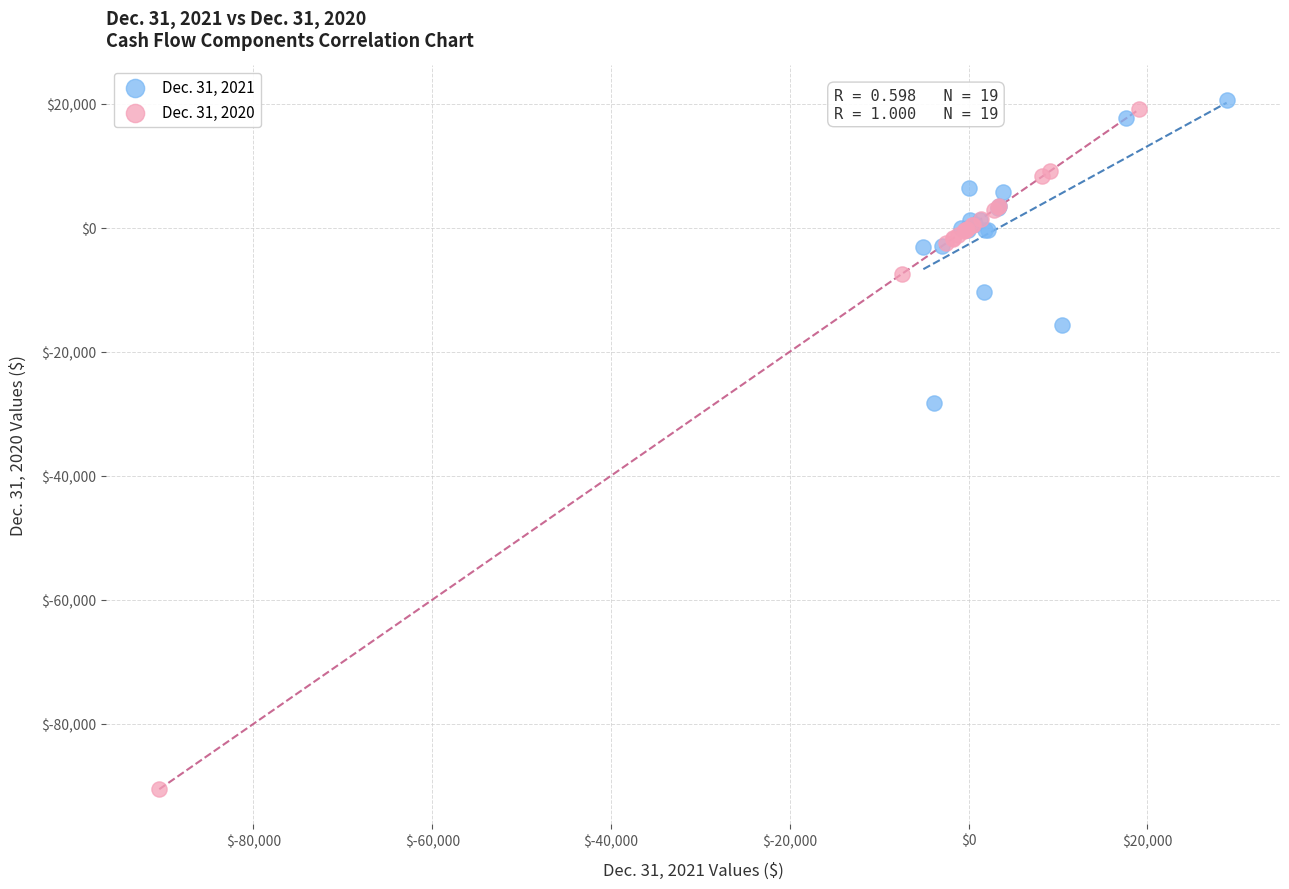

Which series reaches the minimum Y coordinate?

Dec. 31, 2020